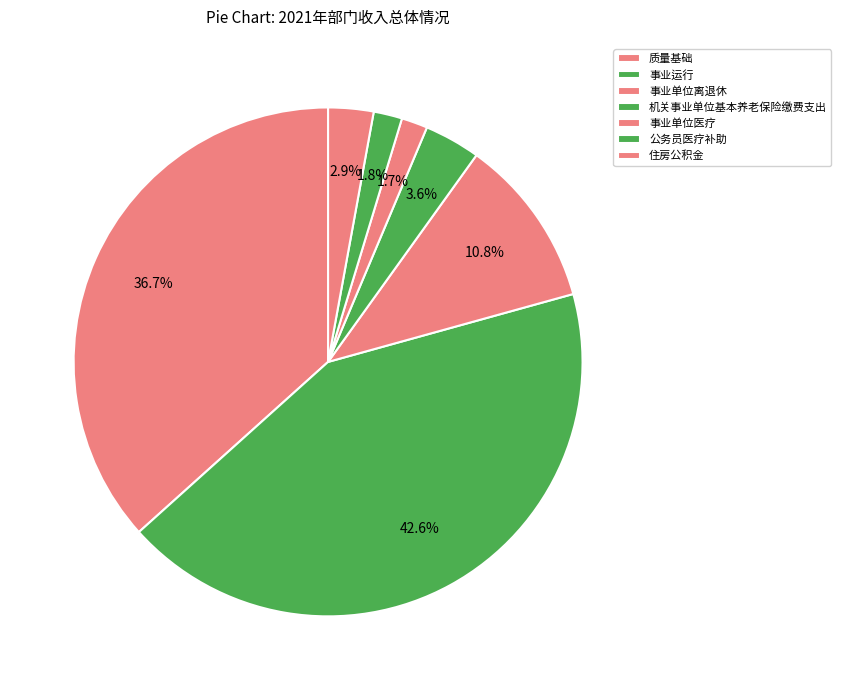

How many segments does this pie chart have?

7